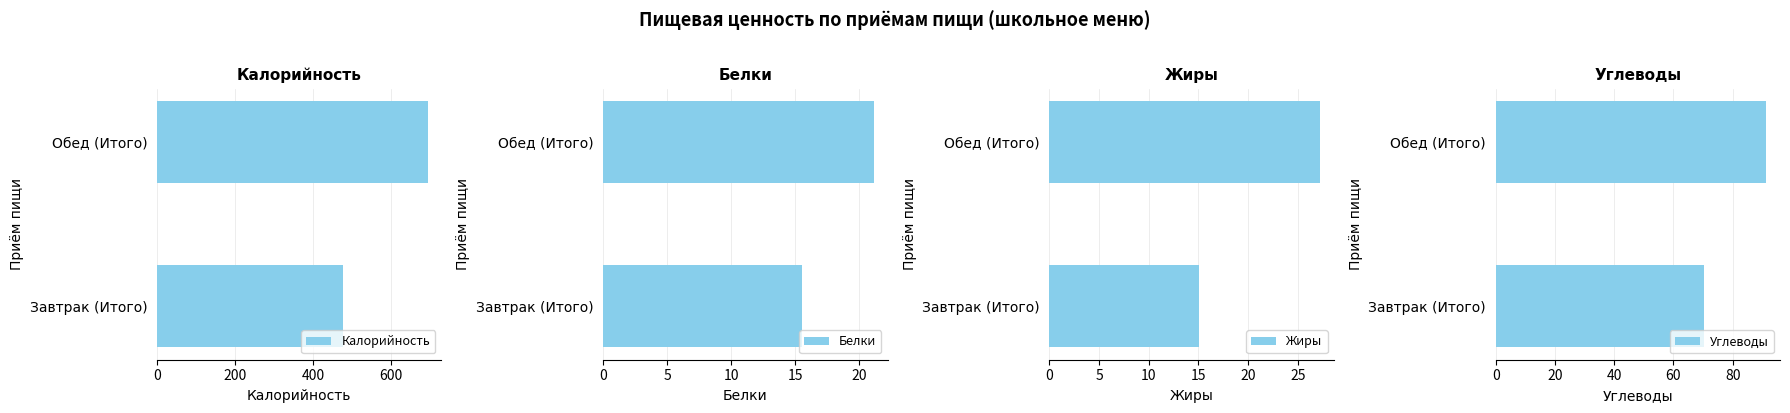

What are all the series names shown in the legend?

Калорийность, Белки, Жиры, Углеводы